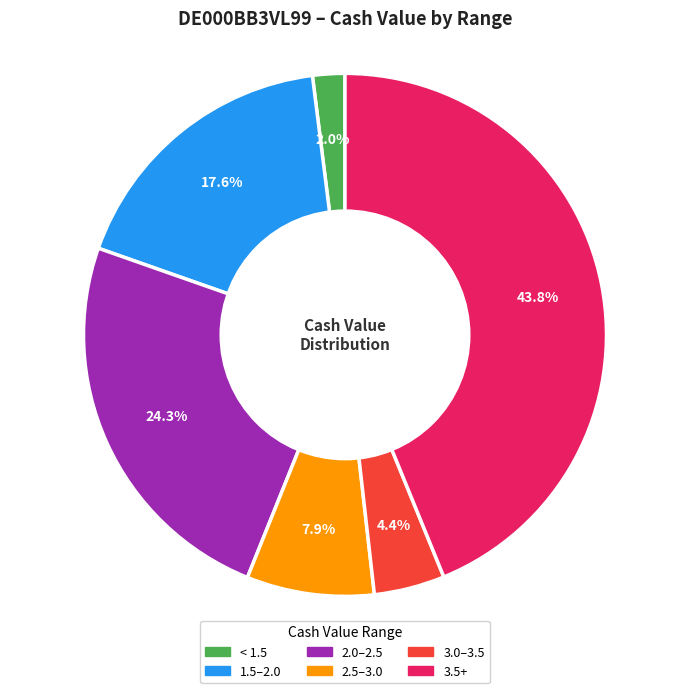

Is there a majority slice in this chart?

No